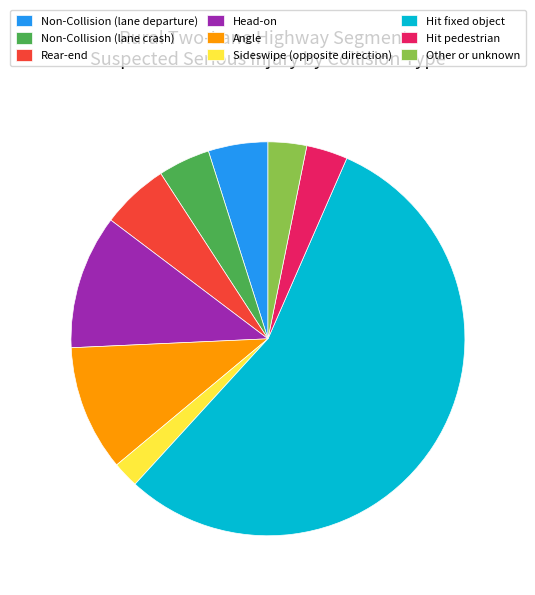

True or false: Angle accounts for 15% of the total.

False